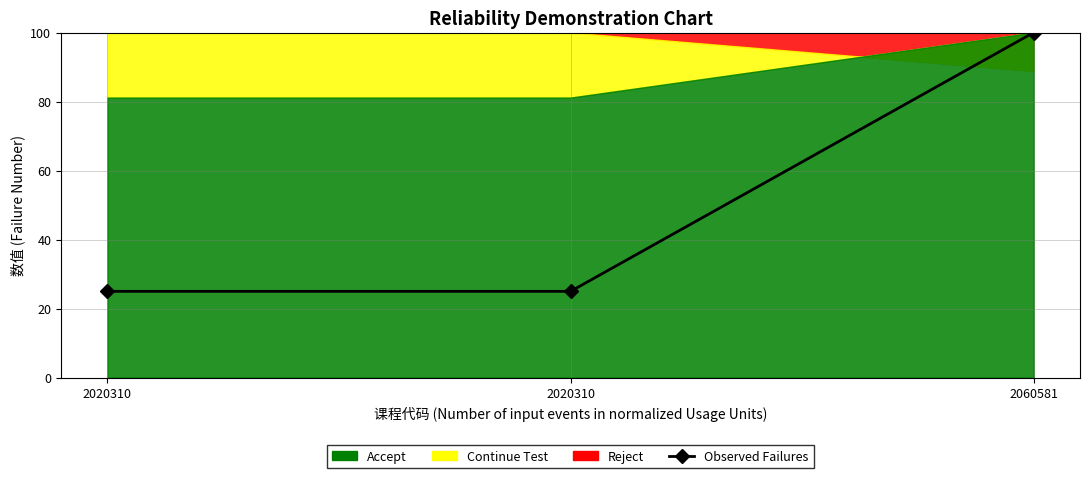

What is the difference between the maximum and second lowest values?

75